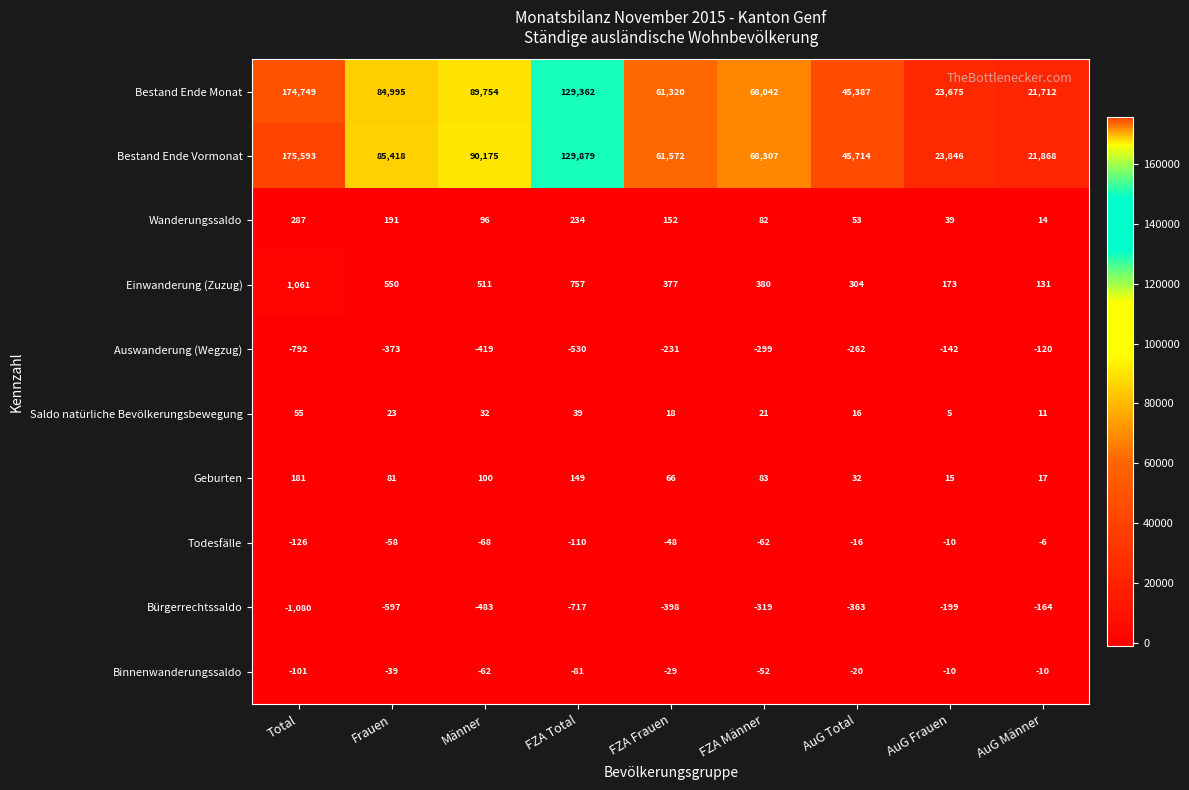

How many categories are shown in the chart?

9